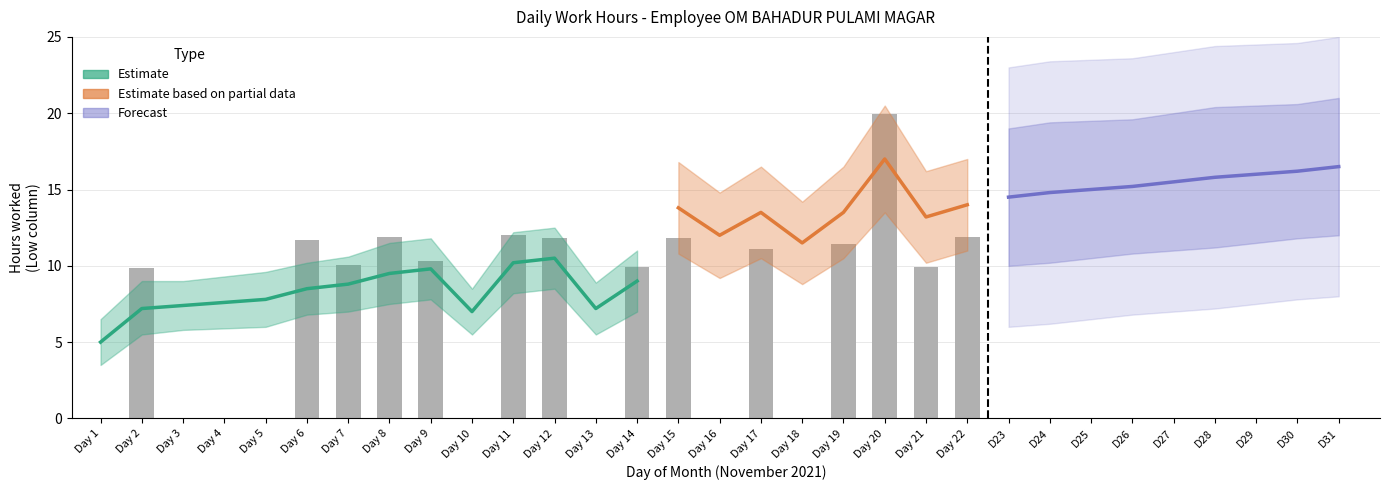

Rank the categories by value from lowest to highest.

Day 1, Day 3, Day 4, Day 5, Day 10, Day 13, Day 16, Day 18, Day 2, Day 14, Day 21, Day 7, Day 9, Day 17, Day 19, Day 6, Day 15, Day 12, Day 22, Day 8, Day 11, Day 20